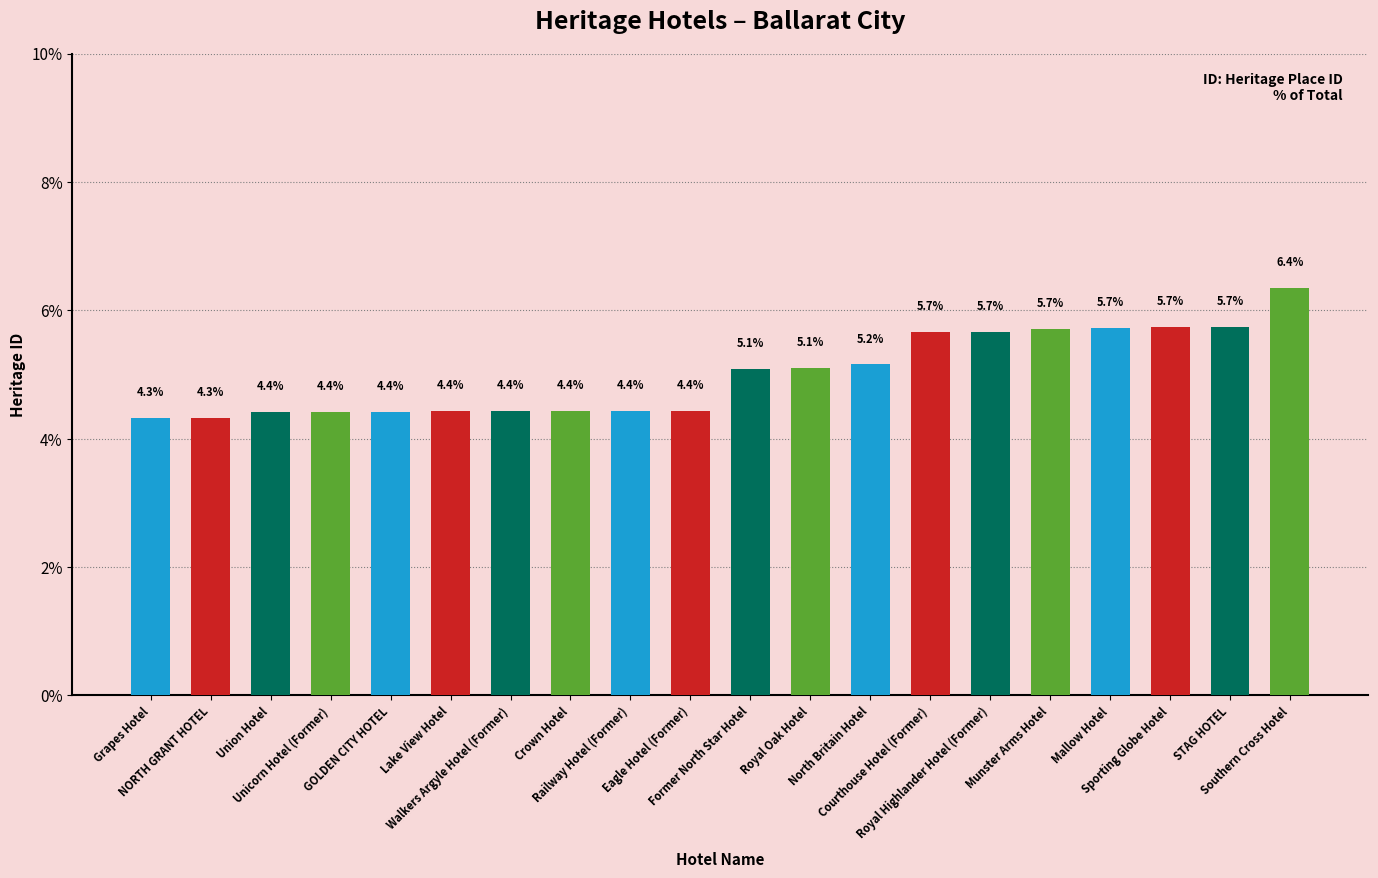

What is the smallest value displayed?

4.3